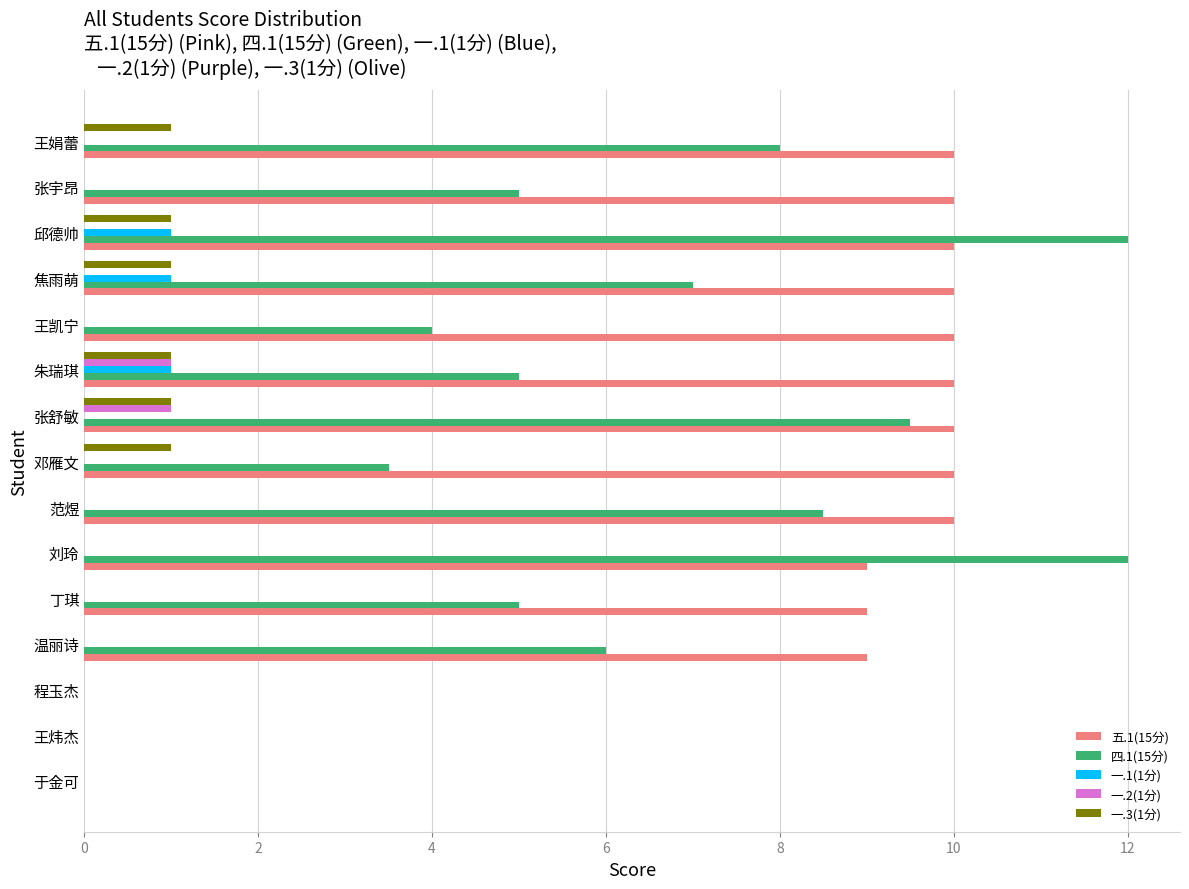

What is the sum of the 四.1(15分) values at 刘玲 and 王娟蕾?

20.0